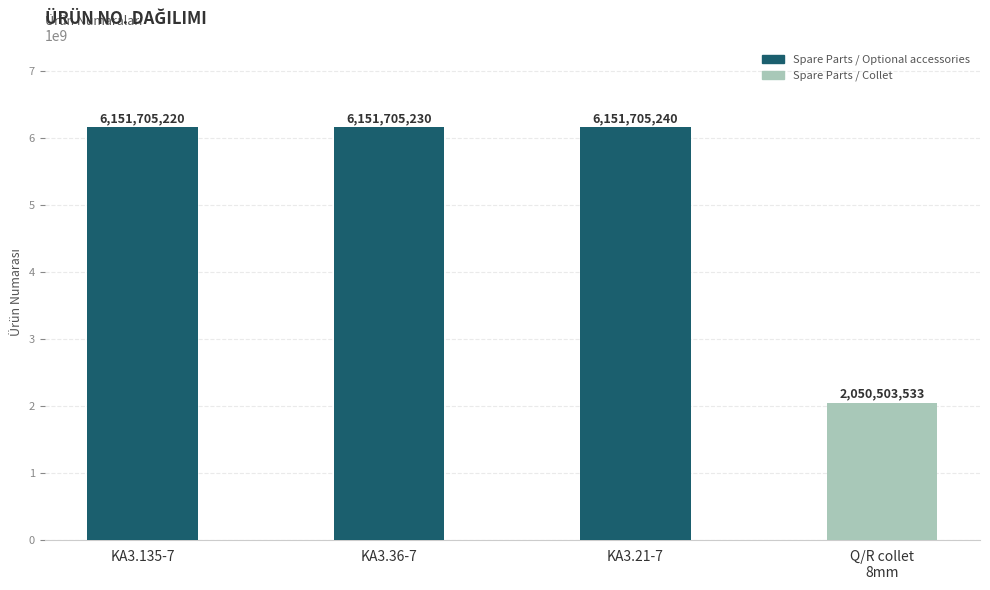

Which category has the highest value across all series?

KA3.21-7